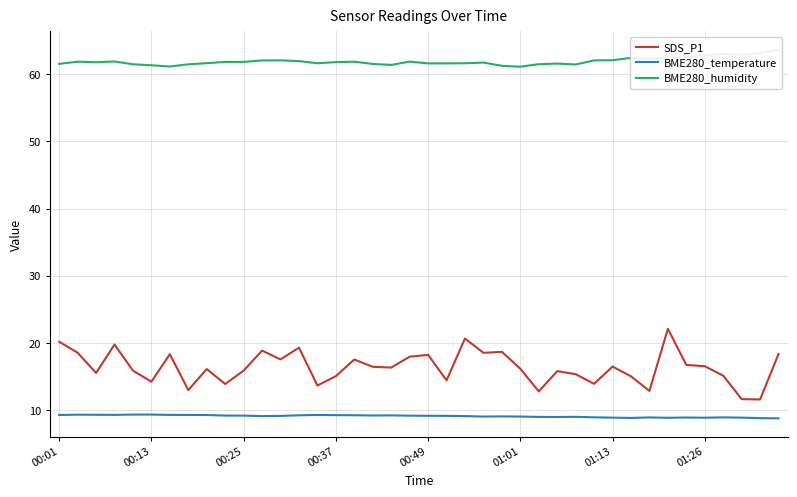

What is the lowest value of the BME280_temperature series?

8.7